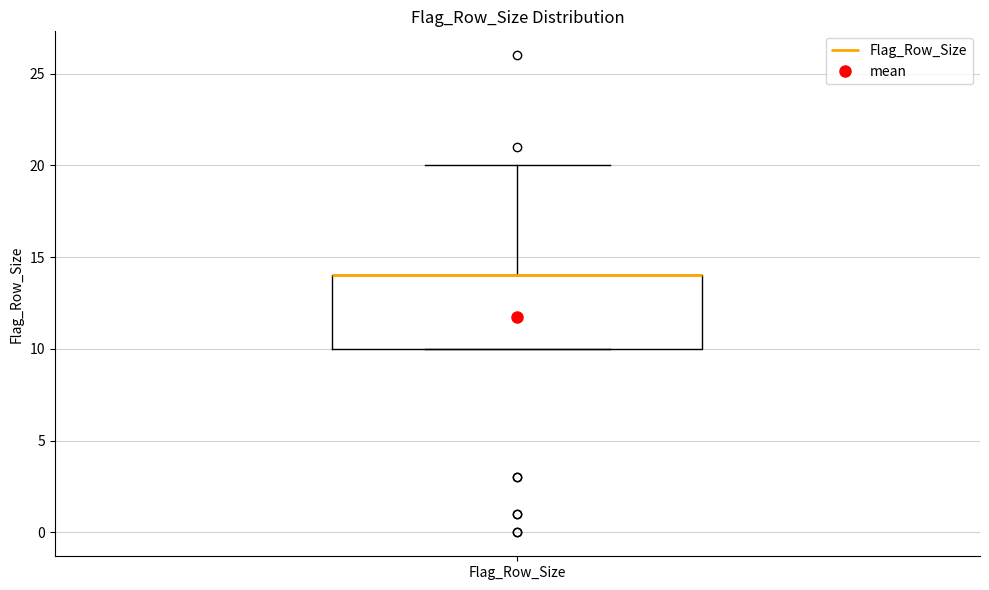

Transcribe this box plot: give where the median line is, the range the box spans, and where the two whiskers end, as read against the y-axis. The values are not printed on the chart, so give them approximately, as read against the axis.

median 14 (drawn on the box's upper edge), box 10 to 14, whiskers 10 to 20